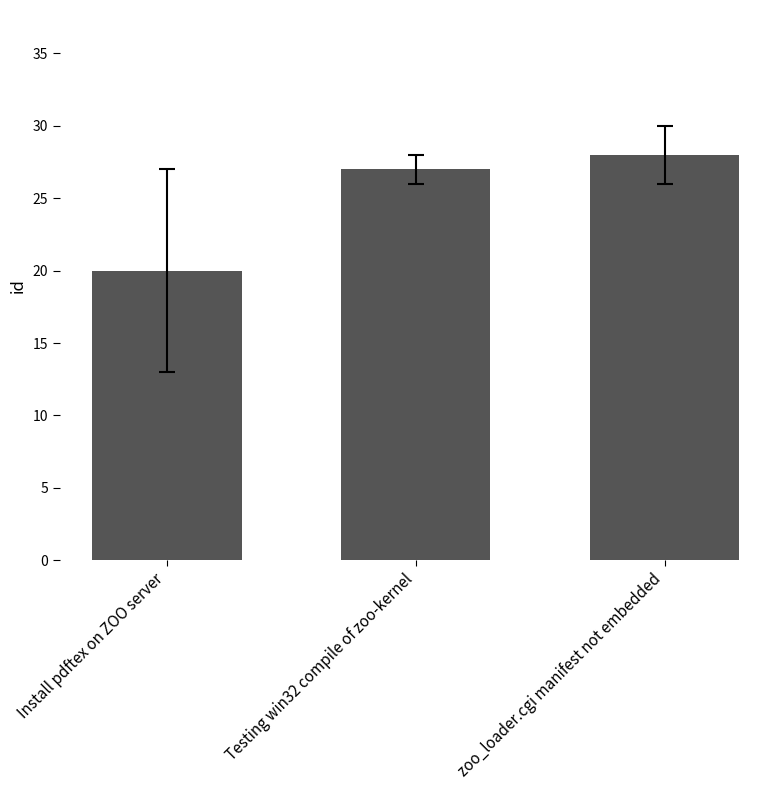

True or false: the data shows 47 at Testing win32 compile of zoo-kernel.

False